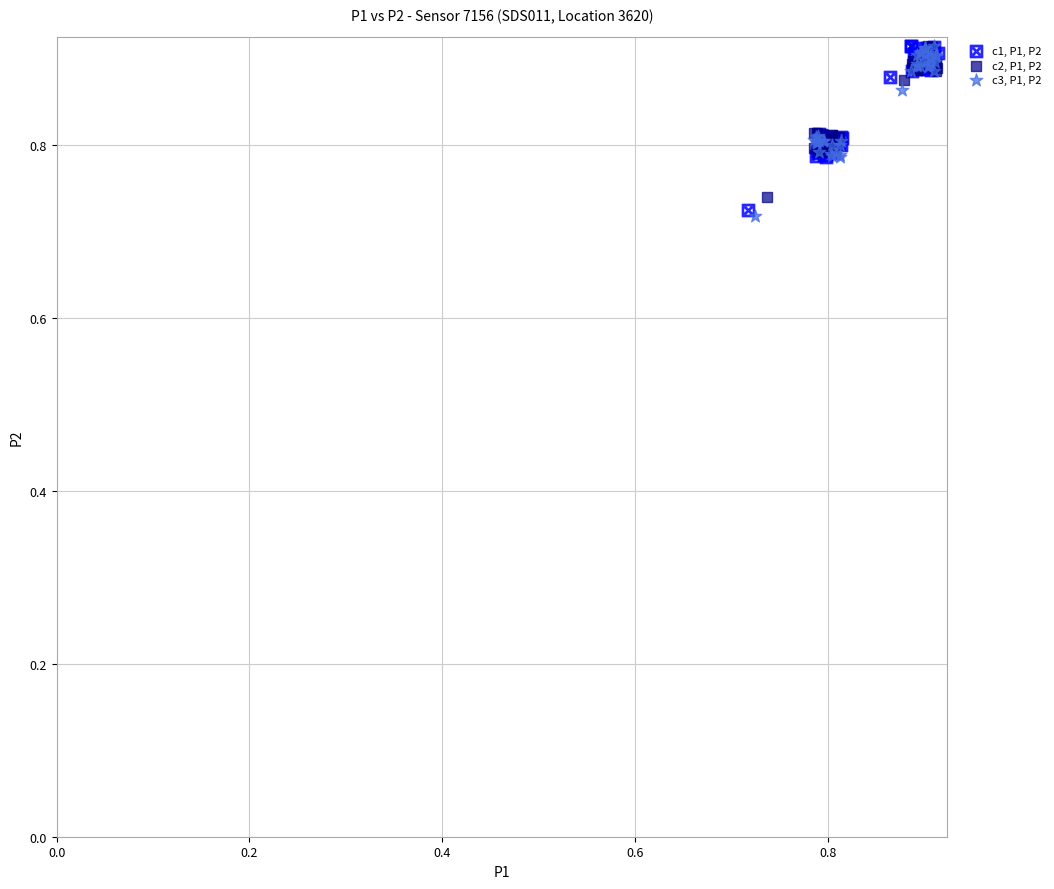

Which series has the largest Y range (max minus min)?

c3, P1, P2